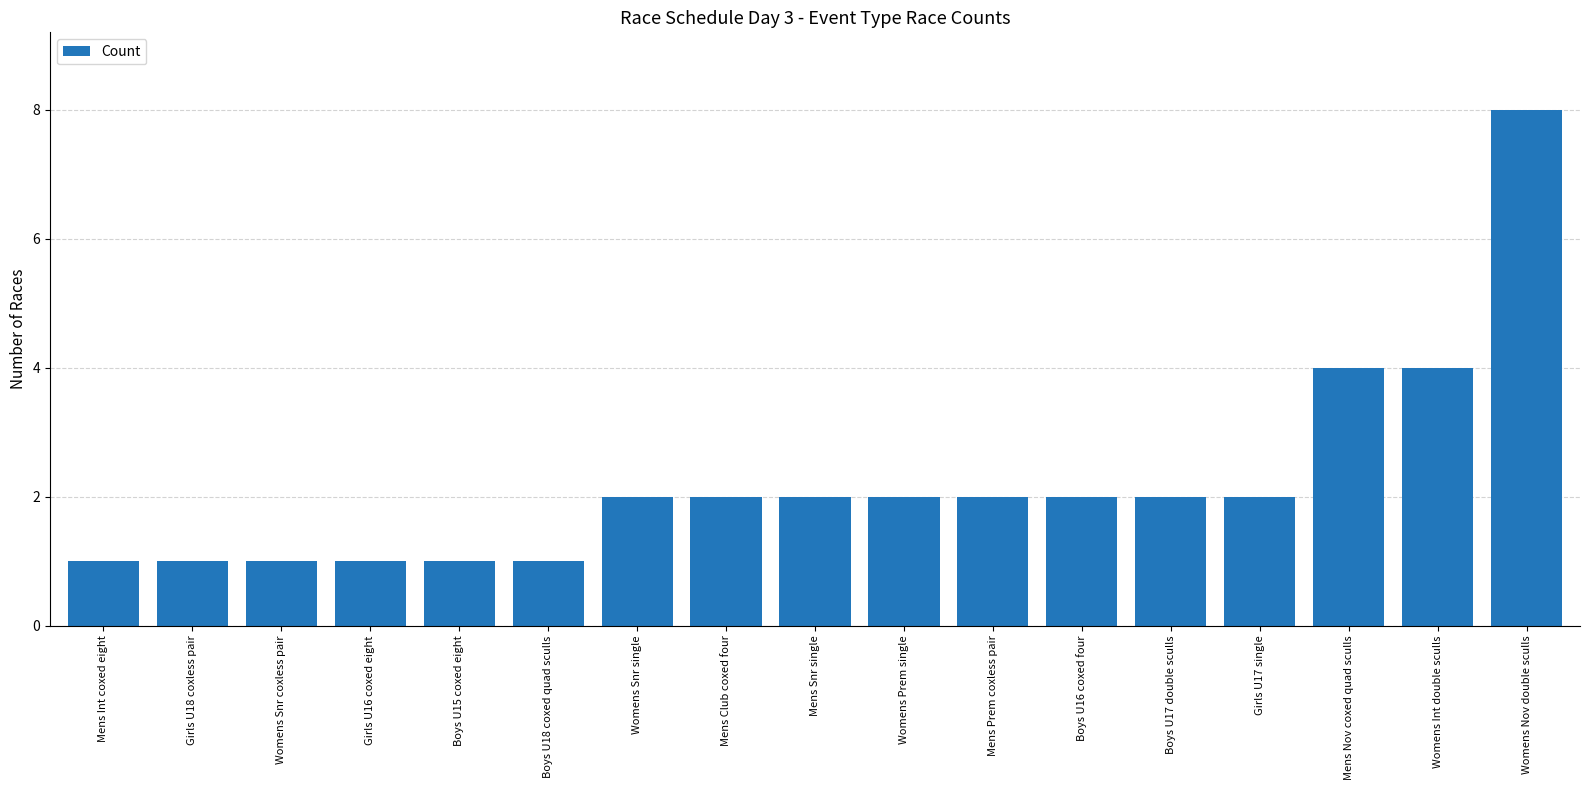

Is it true that the value at Womens Prem single is 3?

False